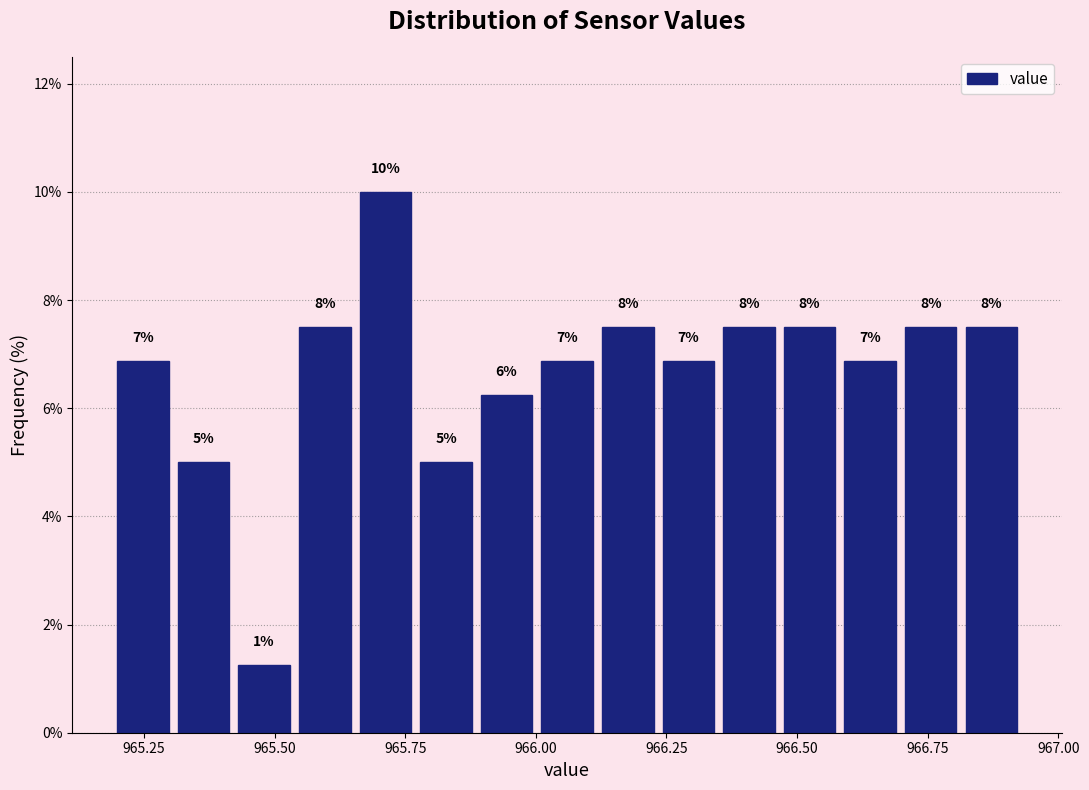

Around what value on the x-axis is the tallest bar? Give the approximate position of its centre, as read against the axis.

965.70